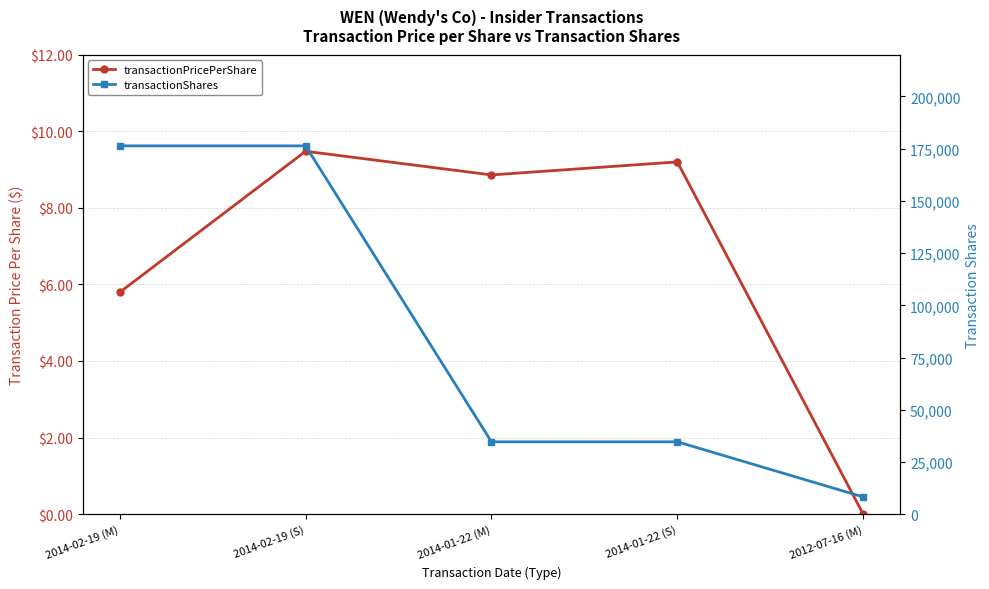

Rank the series at 2014-01-22 (M) from highest to lowest value.

transactionShares, transactionPricePerShare